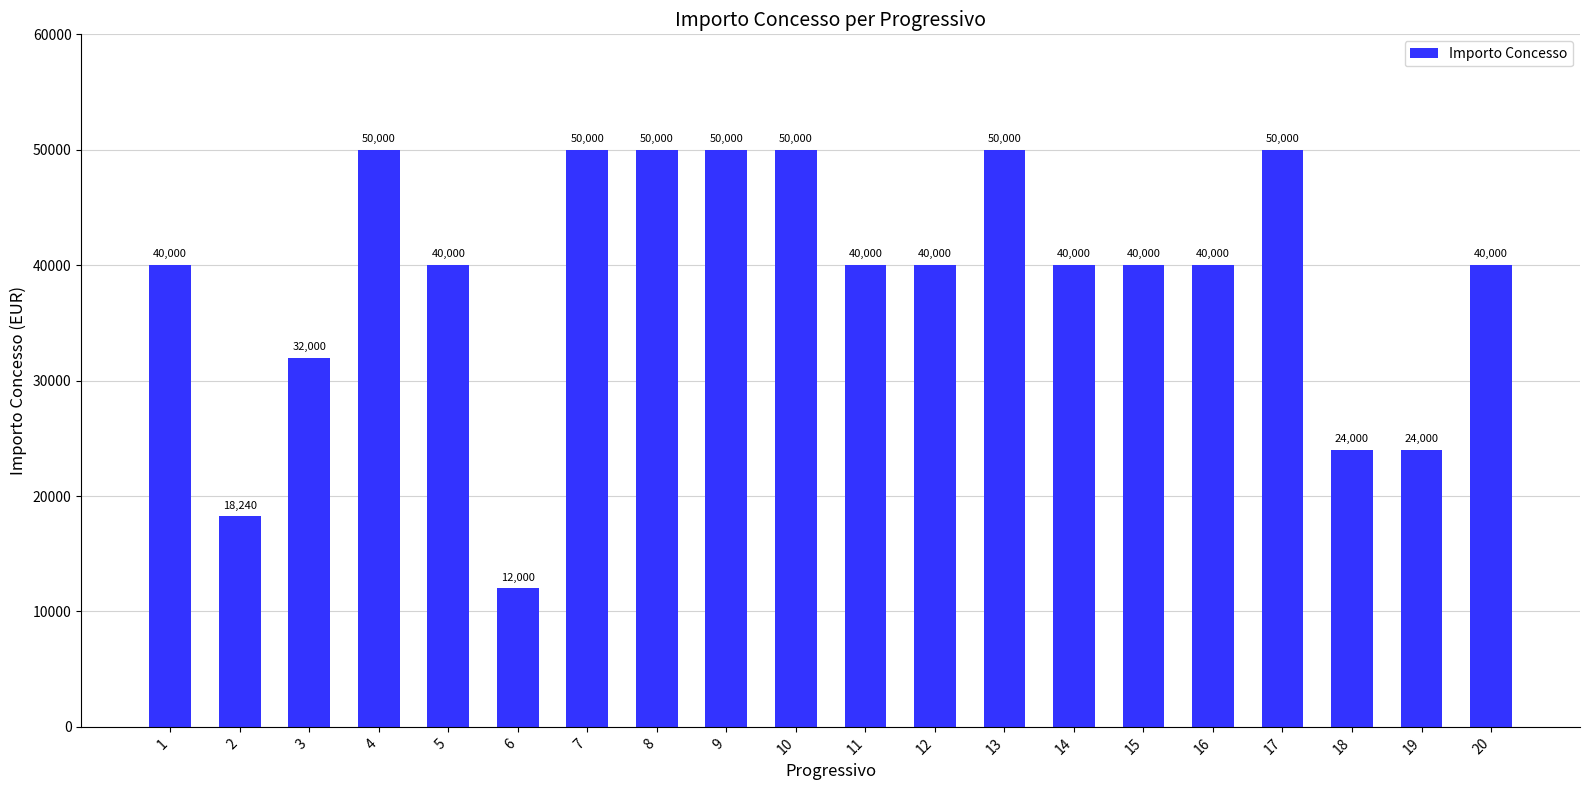

Does the chart contain any negative values?

No